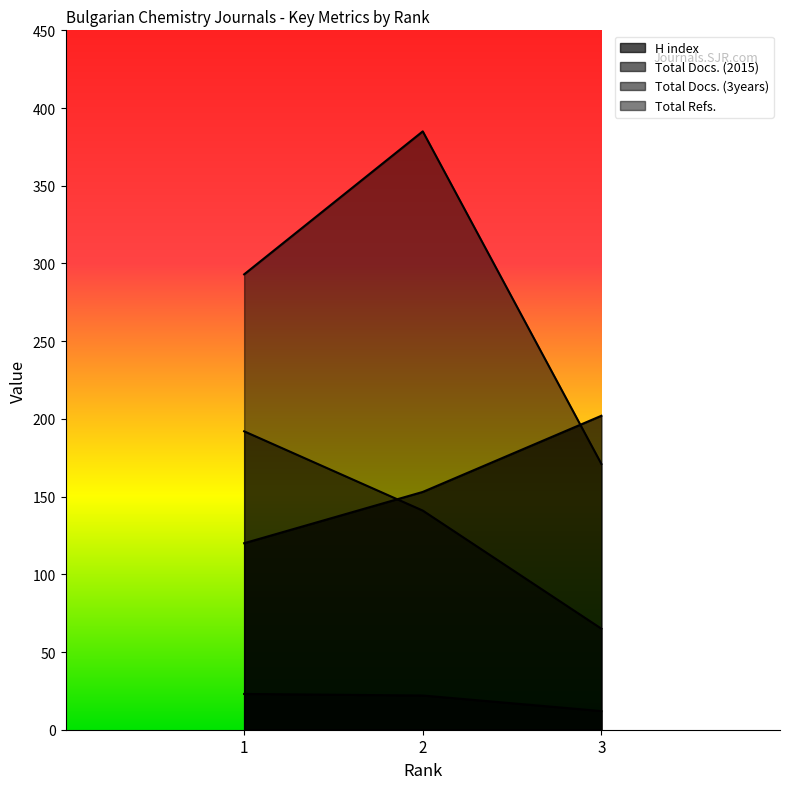

Reading left to right, extract all data points from this chart.

H index: 120	153	202
Total Docs. (2015): 23	22	12
Total Docs. (3years): 192	141	65
Total Refs.: 293	385	171